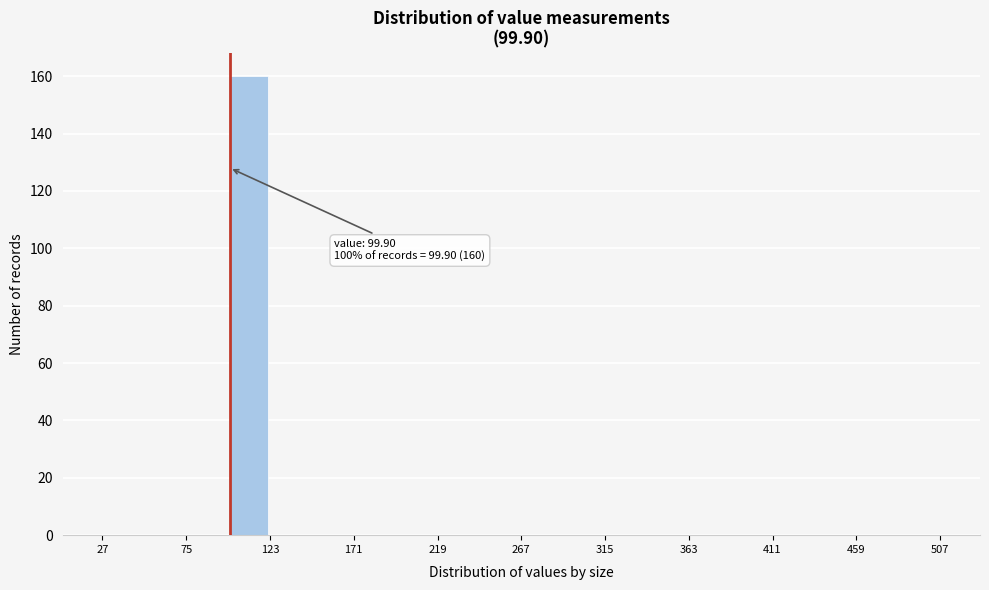

Over which range of the x-axis is the bar tallest?

99 to 123